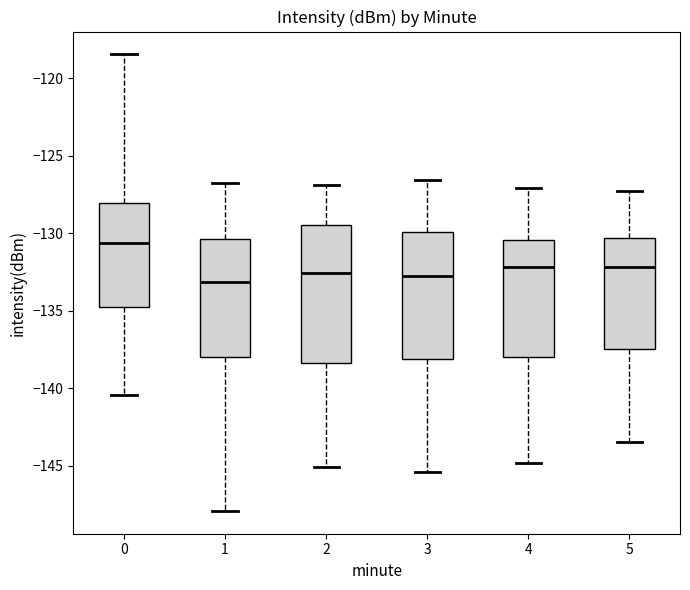

Where is the lower edge of the box at x = 3 on the y-axis? The values are not printed on the chart, so give them approximately, as read against the axis.

-138.0